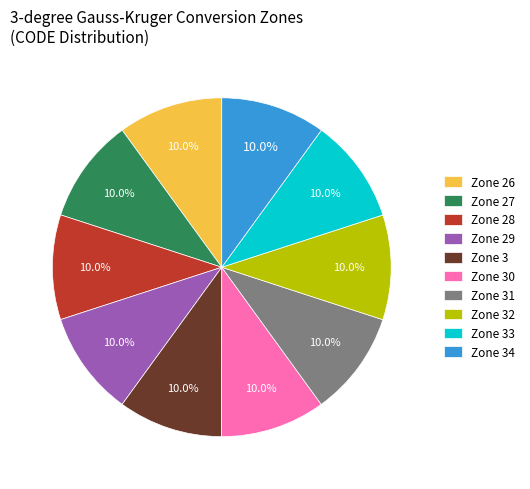

What is the ratio of the value at Zone 33 to the value at Zone 29?

1.0